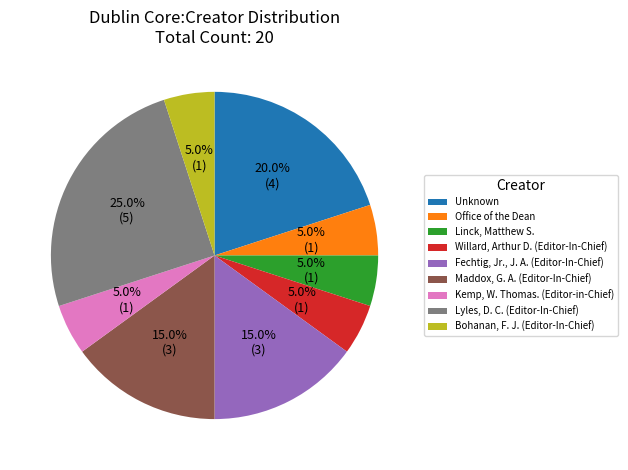

Count the number of slices in the pie.

9